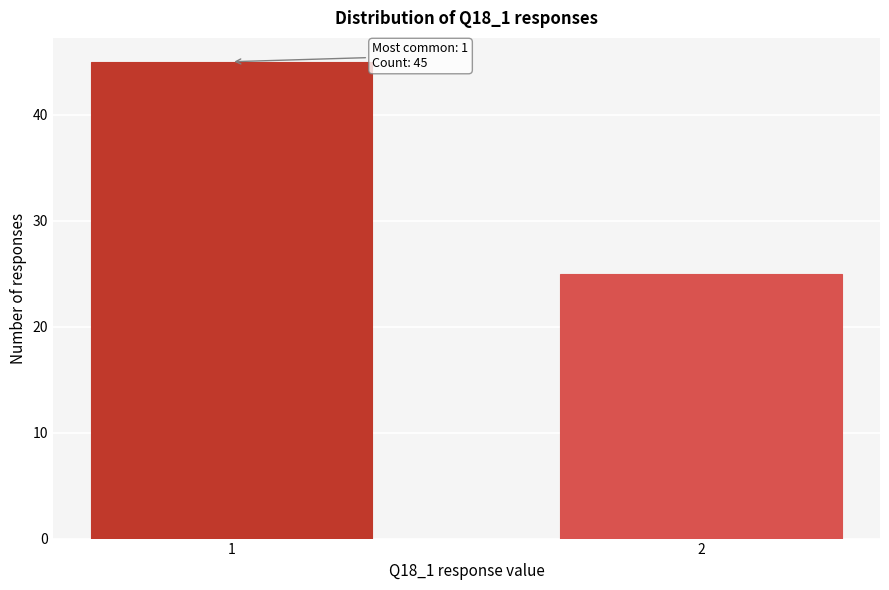

Reading left to right, transcribe all the data shown in this chart.

1=45	2=25